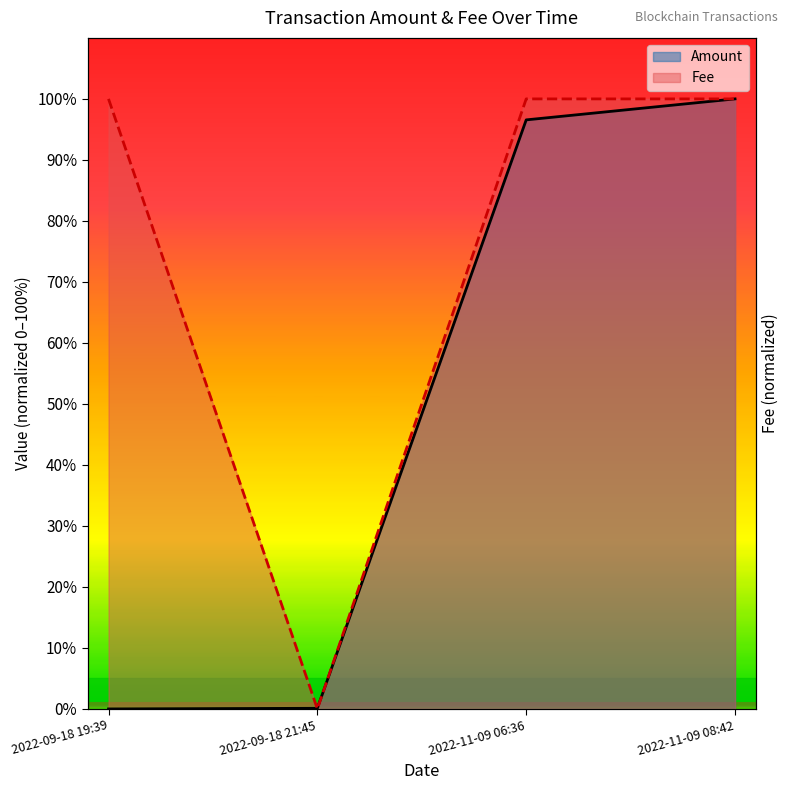

What are all the series names shown in the legend?

Amount, Fee